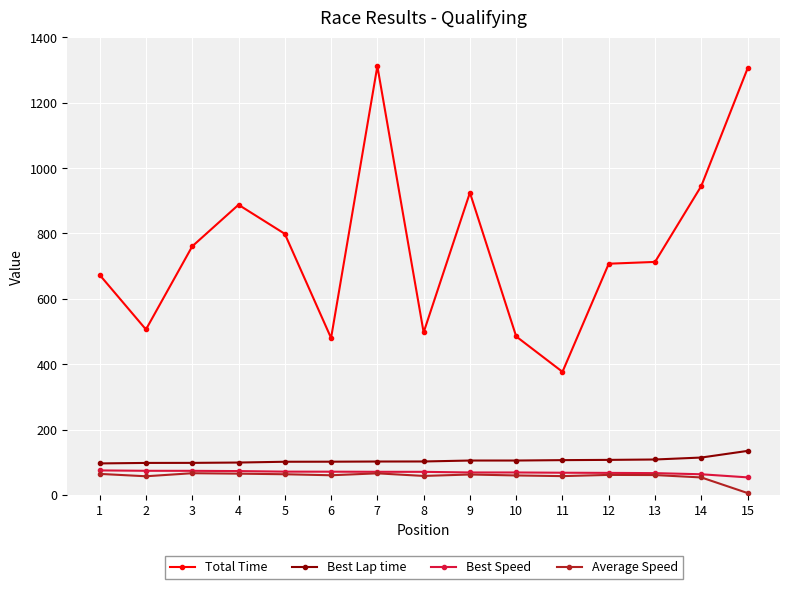

What is the total value across all series at 14?

1176.1